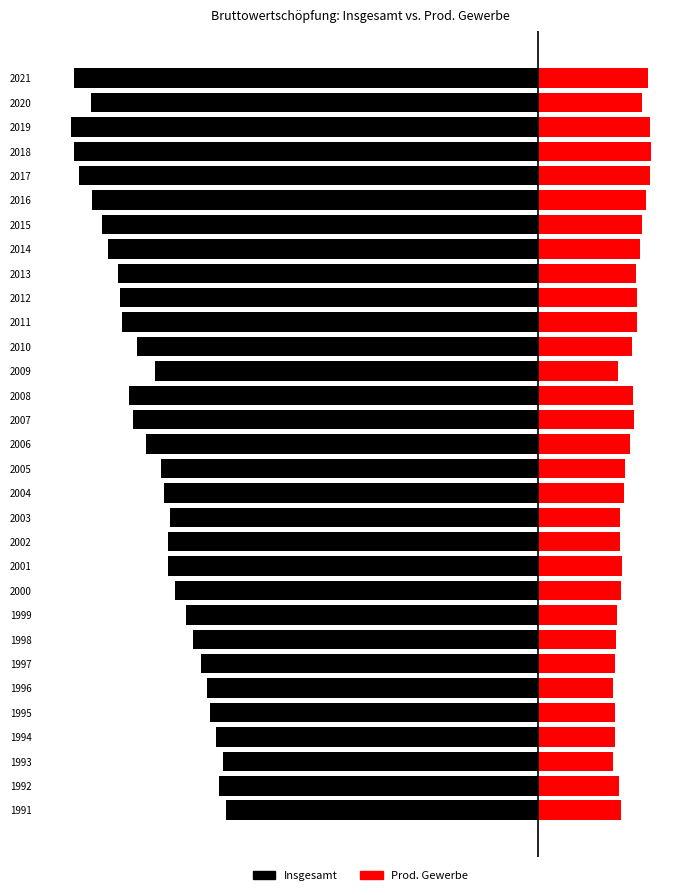

List the series in order of their overall mean, lowest first.

Insgesamt, Prod. Gewerbe